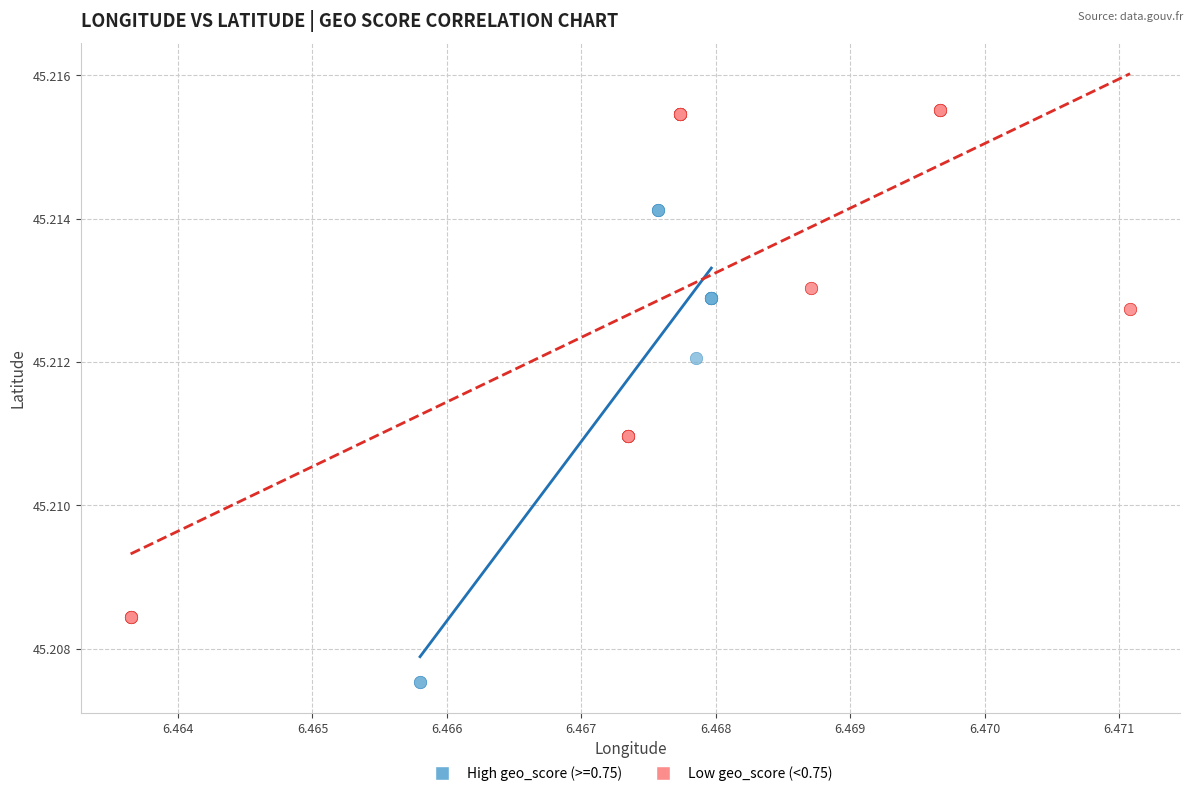

Which series contains the highest Y value?

Low geo_score (<0.75)